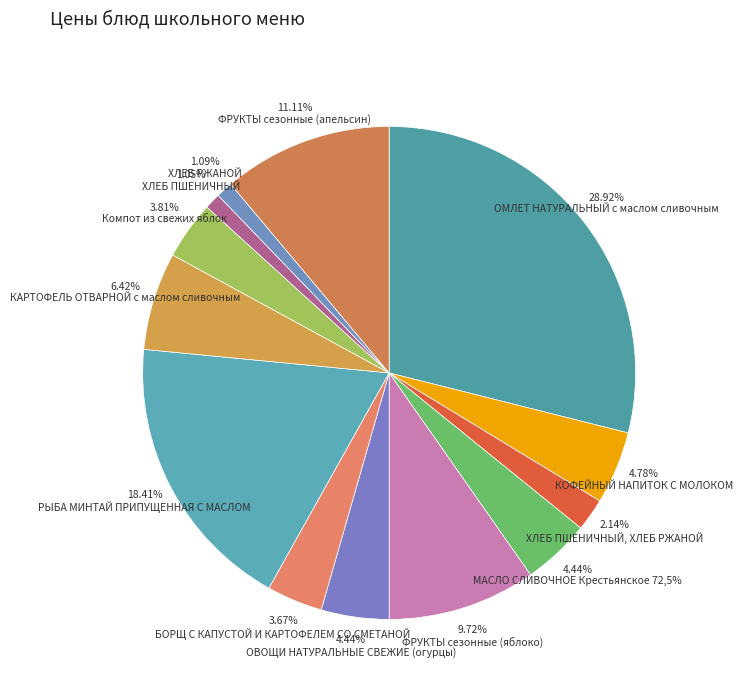

Is there a majority slice in this chart?

No